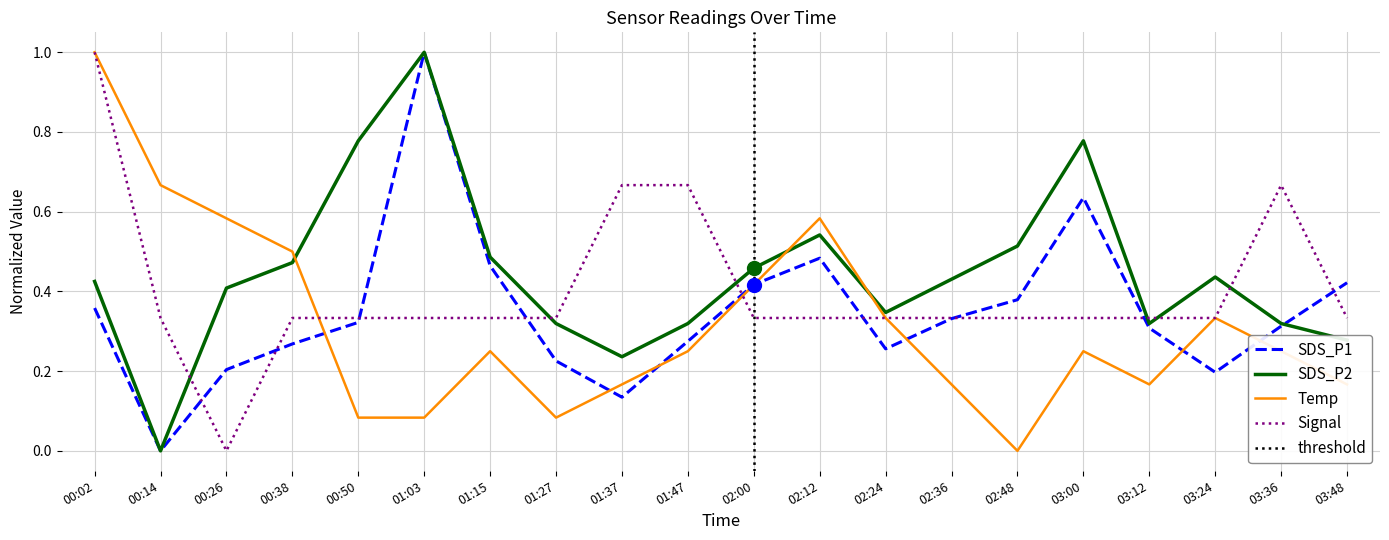

Which category has the highest value in the SDS_P1 series?

01:03